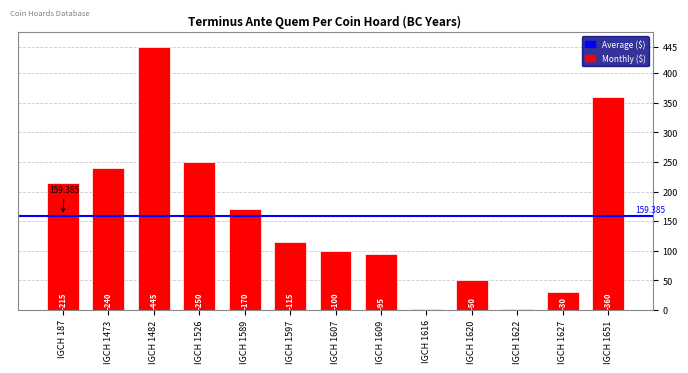

Approximately how many times larger is the value at IGCH 1473 compared to IGCH 1622?

240.0